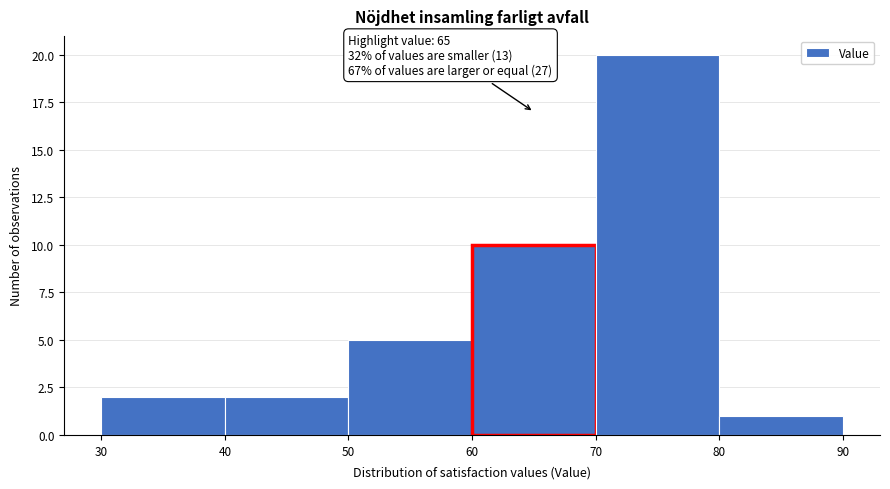

Over which range of the x-axis is the bar tallest?

70 to 80